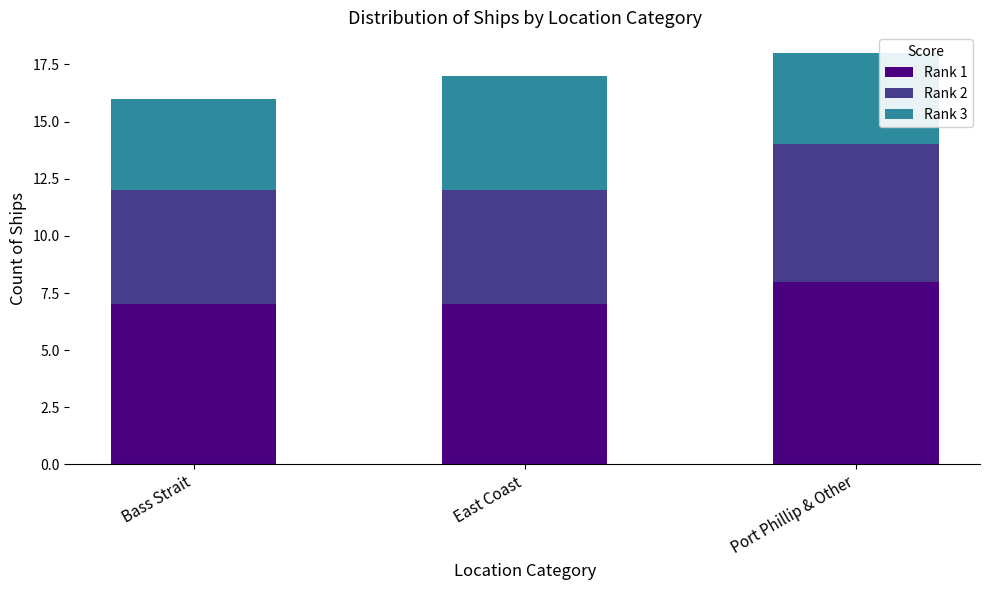

The Rank 1 series shows 8 at Port Phillip & Other. True or false?

True